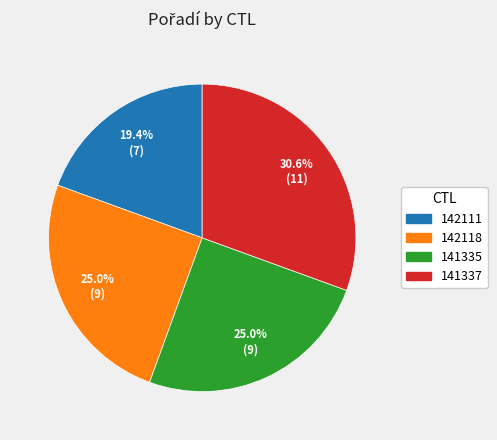

To the nearest percent, what is the difference between the 142111 and 141335 slice percentages?

6%